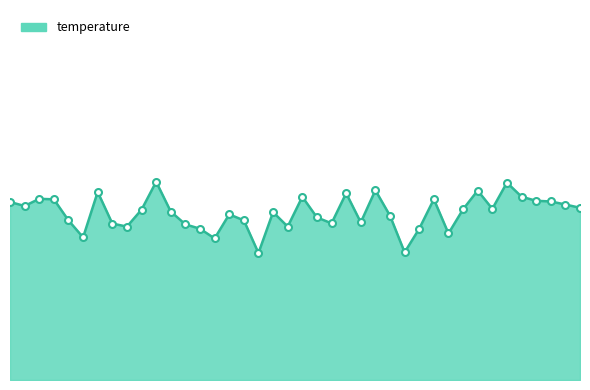

Reading left to right, transcribe all the data shown in this chart.

46.8	46.5	47.1	47.1	45.1	43.5	47.8	44.8	44.5	46.1	48.8	45.9	44.7	44.3	43.4	45.7	45.1	42.0	45.9	44.5	47.3	45.4	44.8	47.7	44.9	48.0	45.5	42.1	44.3	47.1	43.9	46.1	47.9	46.2	48.7	47.3	47.0	46.9	46.6	46.3